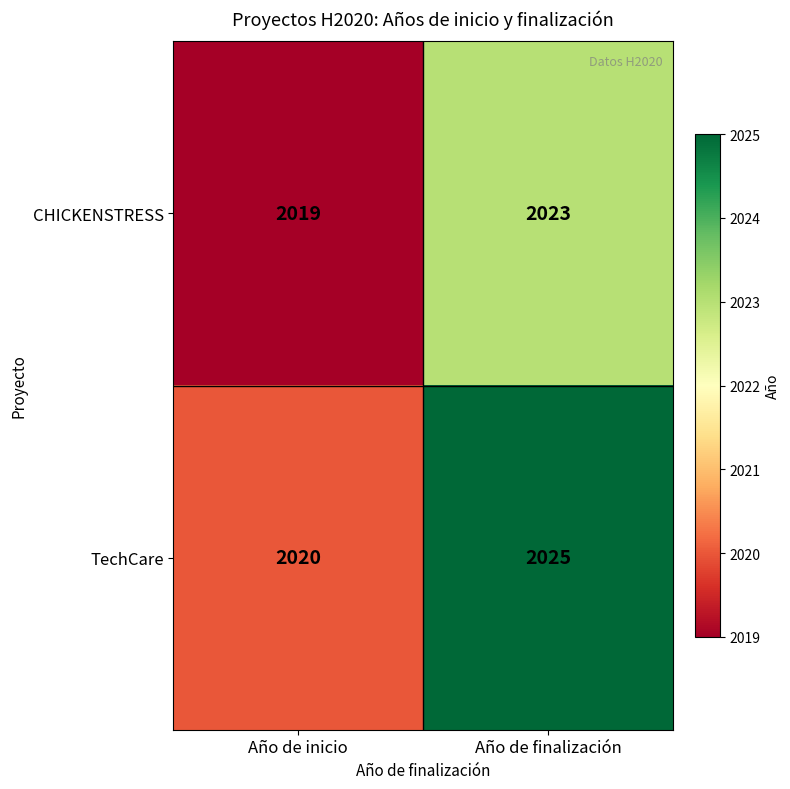

What is the difference between the maximum and minimum values in the CHICKENSTRESS series?

4